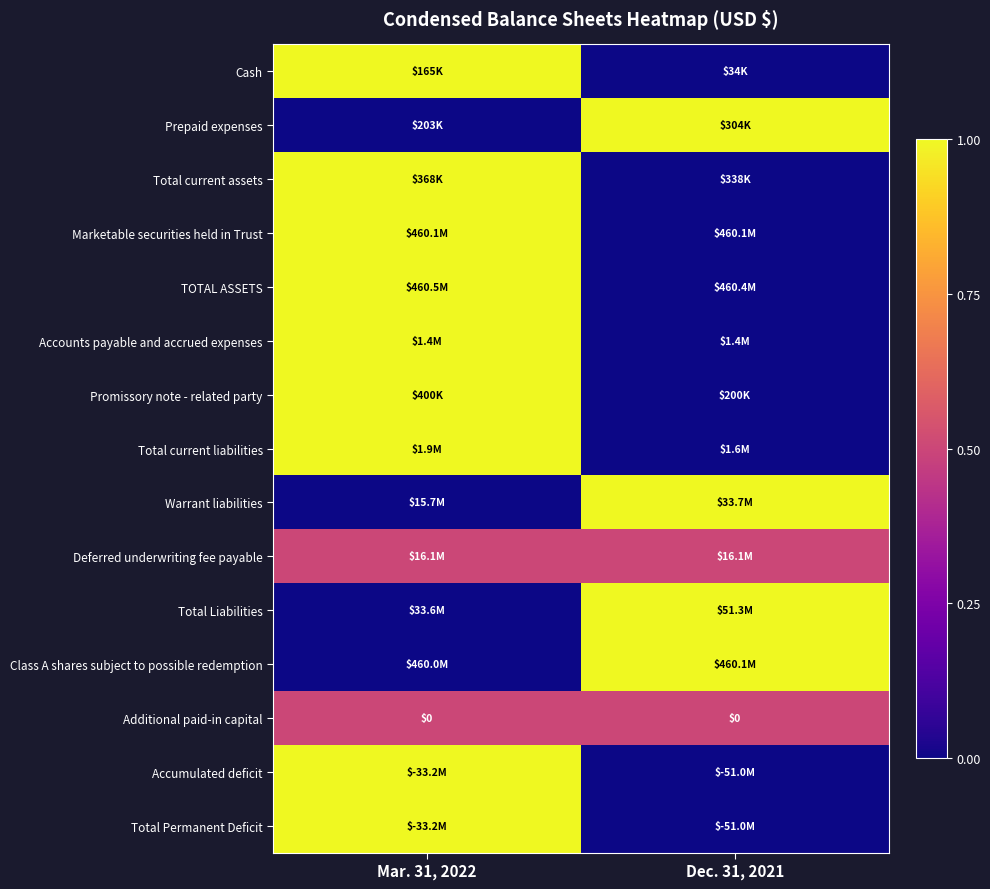

The Promissory note - related party series shows -0.6 at Dec. 31, 2021. True or false?

False